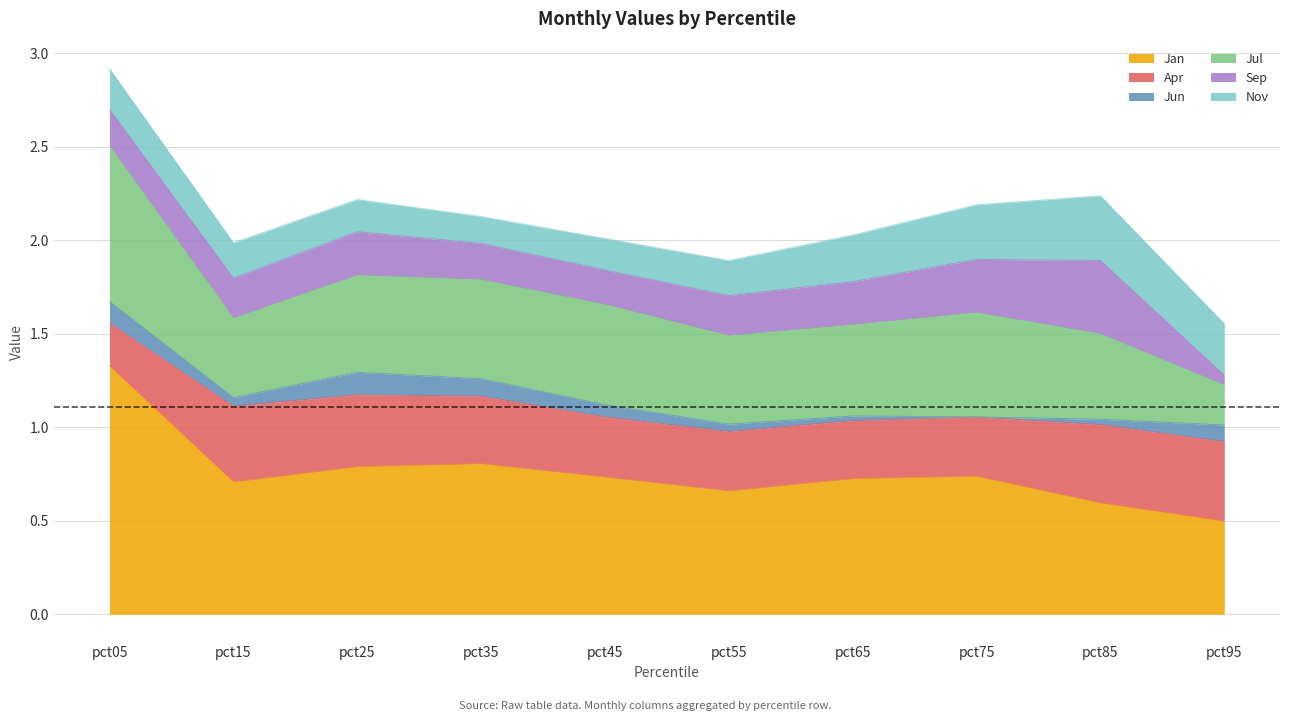

Is it true that Apr equals 0.4 at pct55?

False